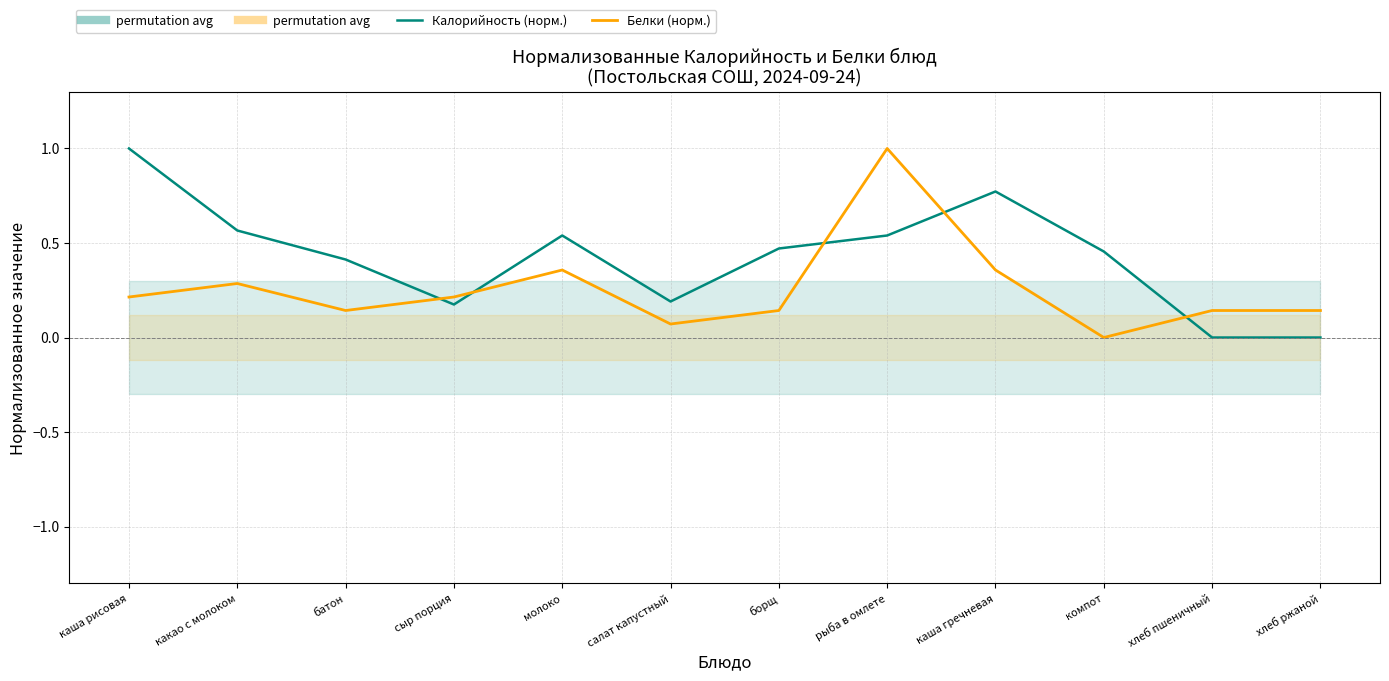

What is the value of the Белки (норм.) point at the 7th from the left?

0.1